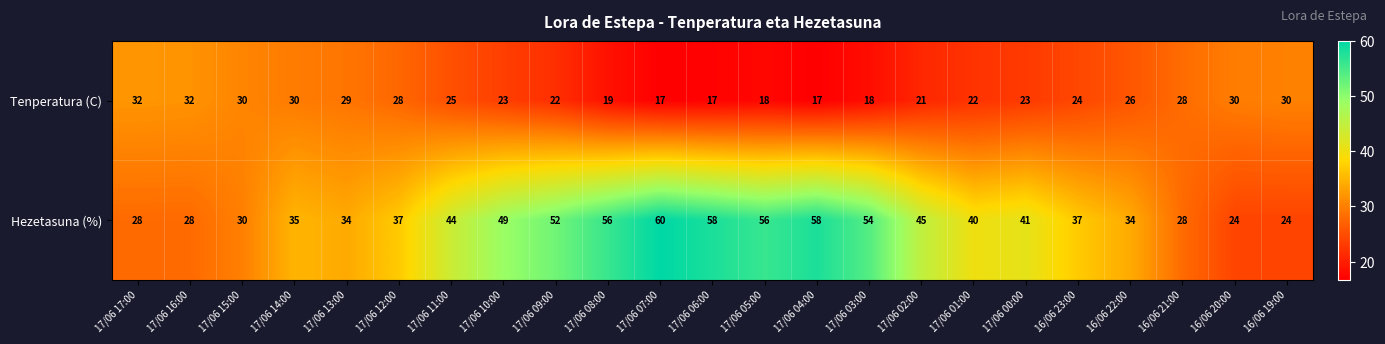

List the series in order of their peak value, highest first.

Hezetasuna (%), Tenperatura (C)